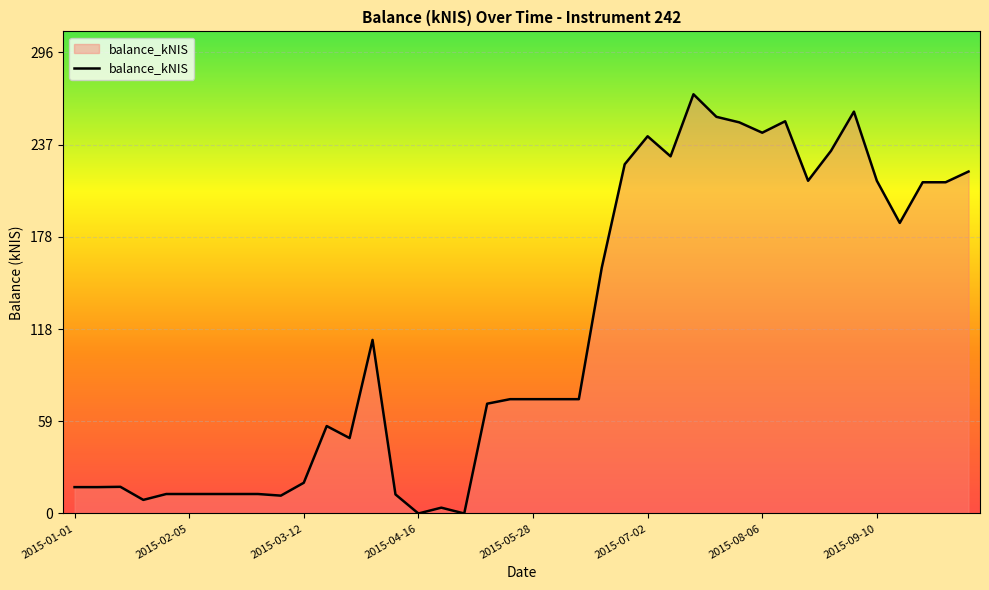

What is the greatest value displayed?

269.0